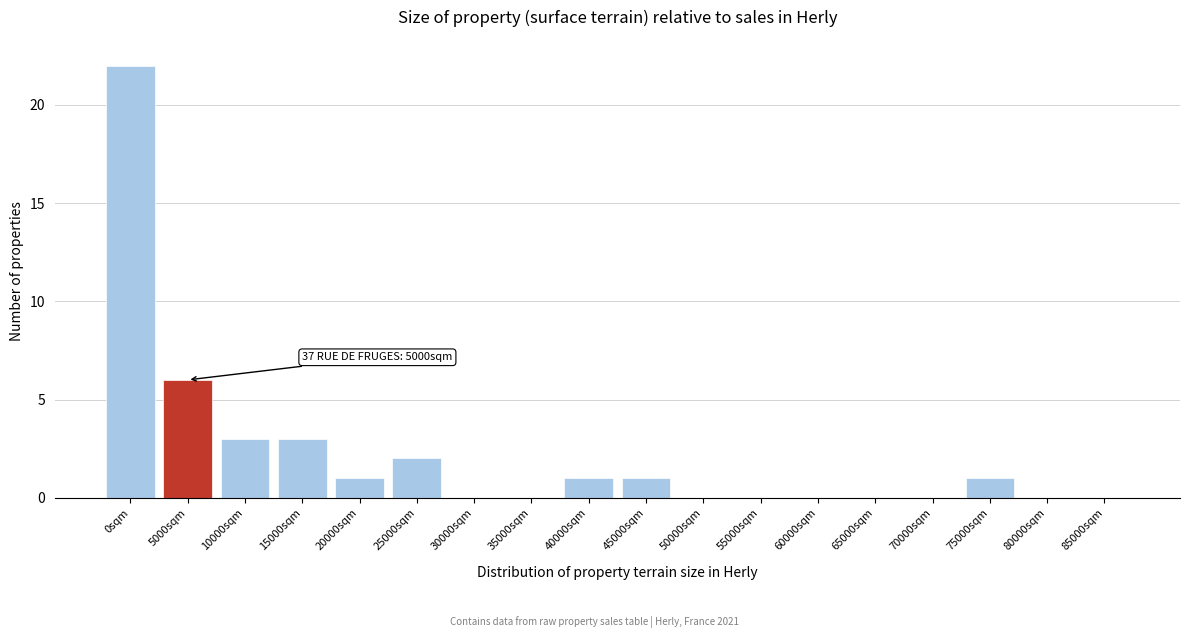

Reading right to left, list all the values displayed in this chart.

85000sqm=0	80000sqm=0	75000sqm=1	70000sqm=0	65000sqm=0	60000sqm=0	55000sqm=0	50000sqm=0	45000sqm=1	40000sqm=1	35000sqm=0	30000sqm=0	25000sqm=2	20000sqm=1	15000sqm=3	10000sqm=3	5000sqm=6	0sqm=22